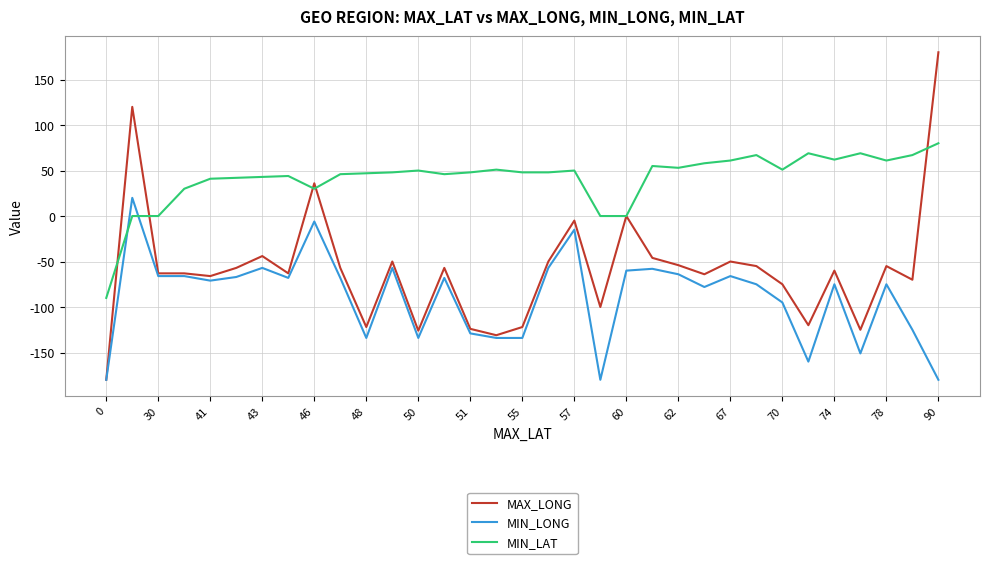

How many times do MIN_LONG and MIN_LAT cross each other?

2